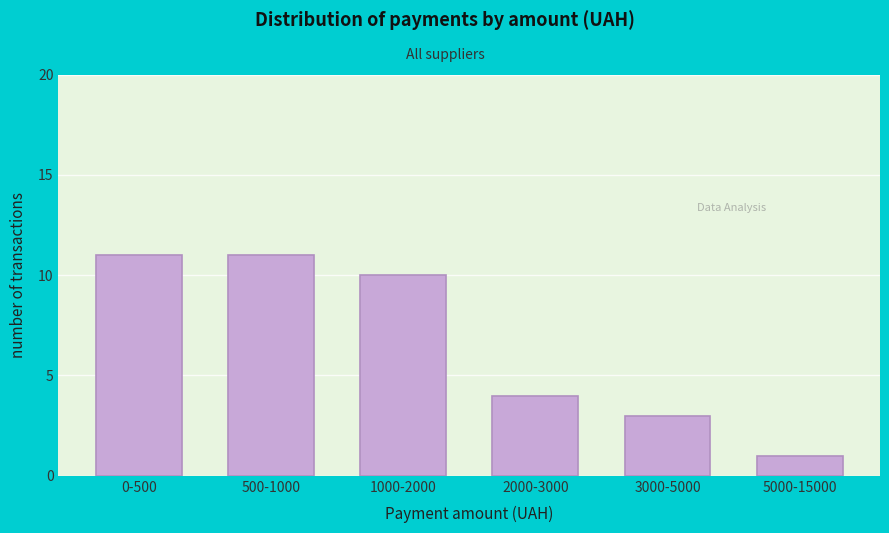

Reading left to right, what are all the values shown in this chart?

0-500=11	500-1000=11	1000-2000=10	2000-3000=4	3000-5000=3	5000-15000=1